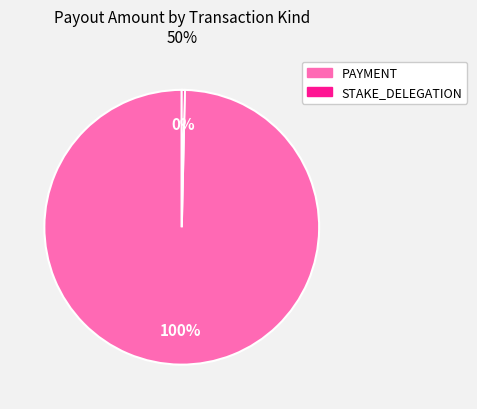

Does any single category account for the majority?

Yes